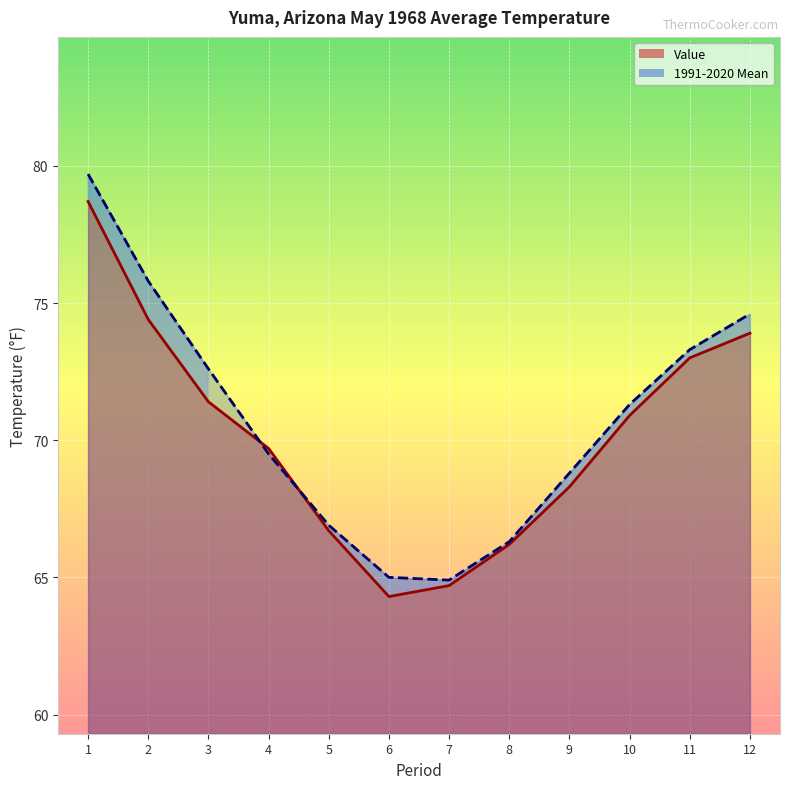

What is the difference between the highest and lowest values at 11?

0.3